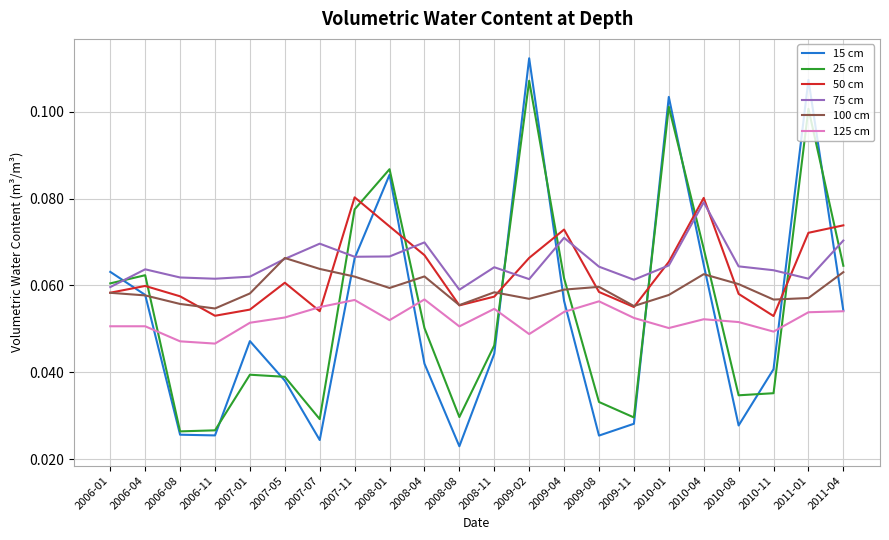

At 2009-02, list the series in order from smallest to largest.

125 cm, 100 cm, 75 cm, 50 cm, 25 cm, 15 cm